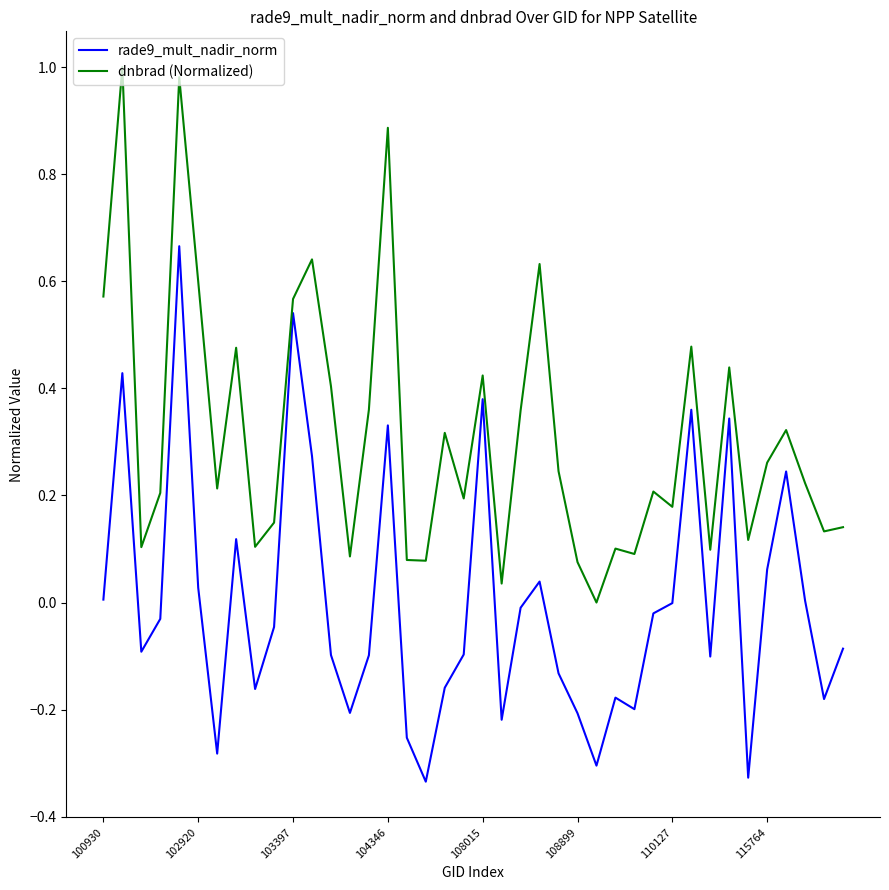

True or false: dnbrad (Normalized) and rade9_mult_nadir_norm cross at least once.

False